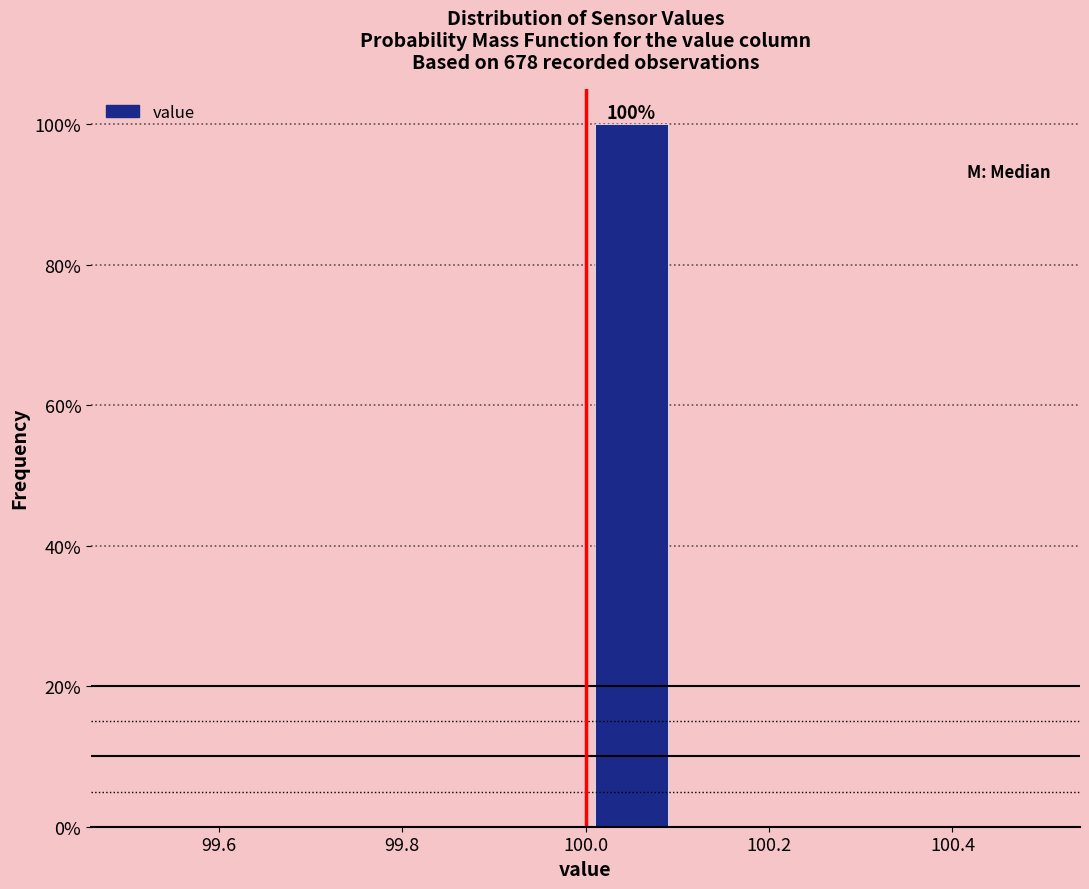

Which range on the x-axis has the tallest bar?

100.0 to 100.1